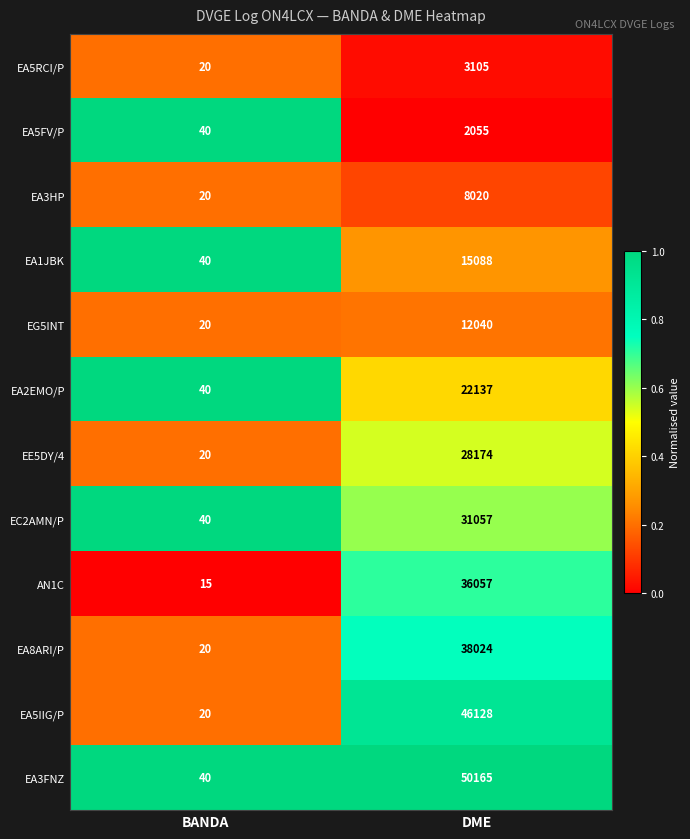

At which category is the sum across all series the highest?

DME